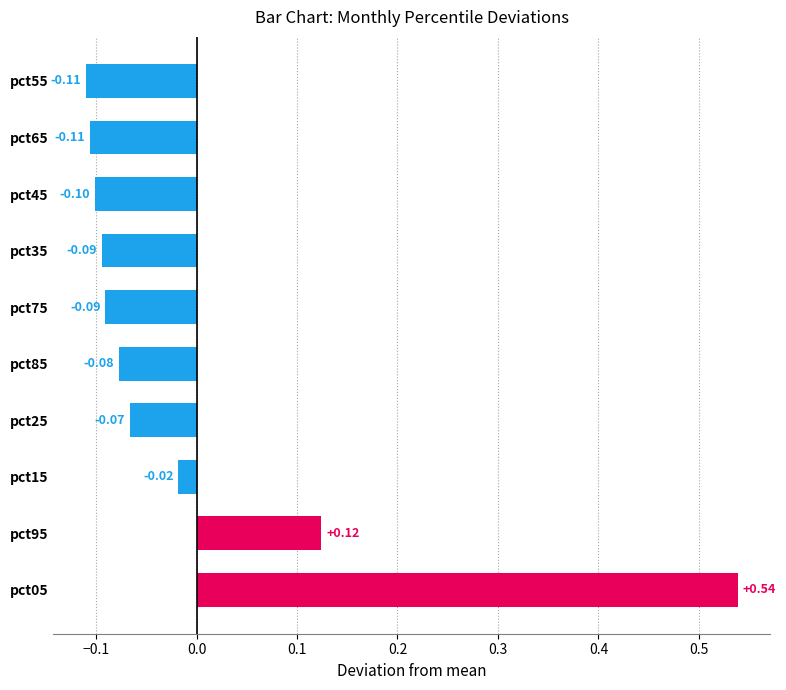

Between pct75 and pct45, which is larger?

pct75